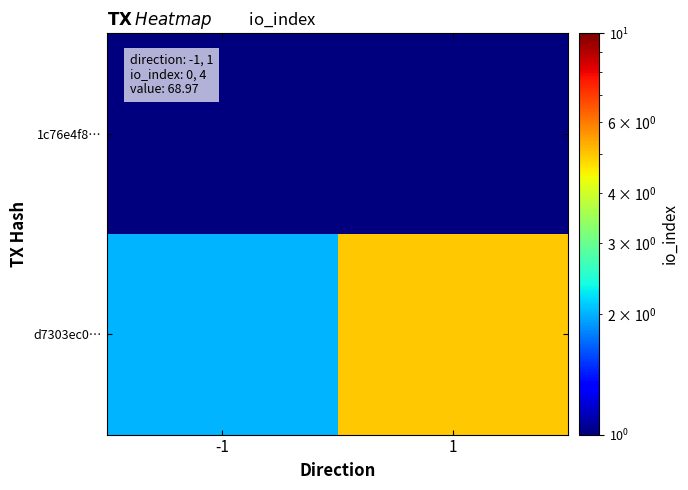

Reading left to right, extract all data points from this chart.

1c76e4f8…: -1=1	1=1
d7303ec0…: -1=2	1=5